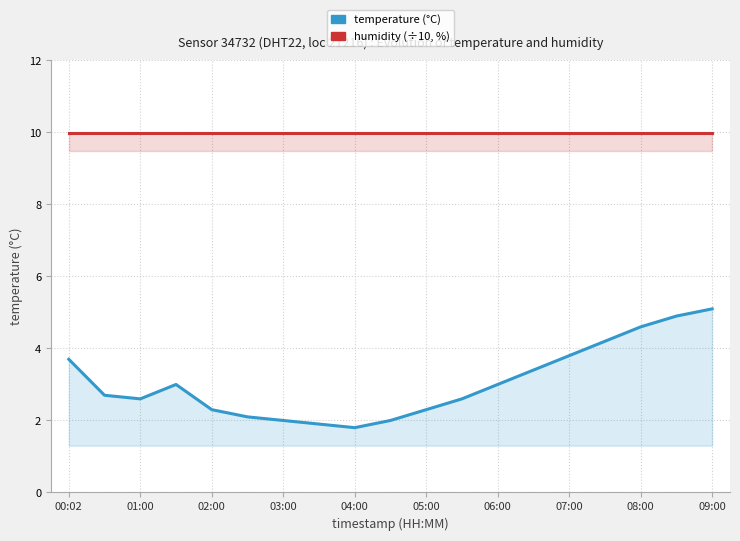

Which category has the highest value in the humidity (÷10) series?

00:02